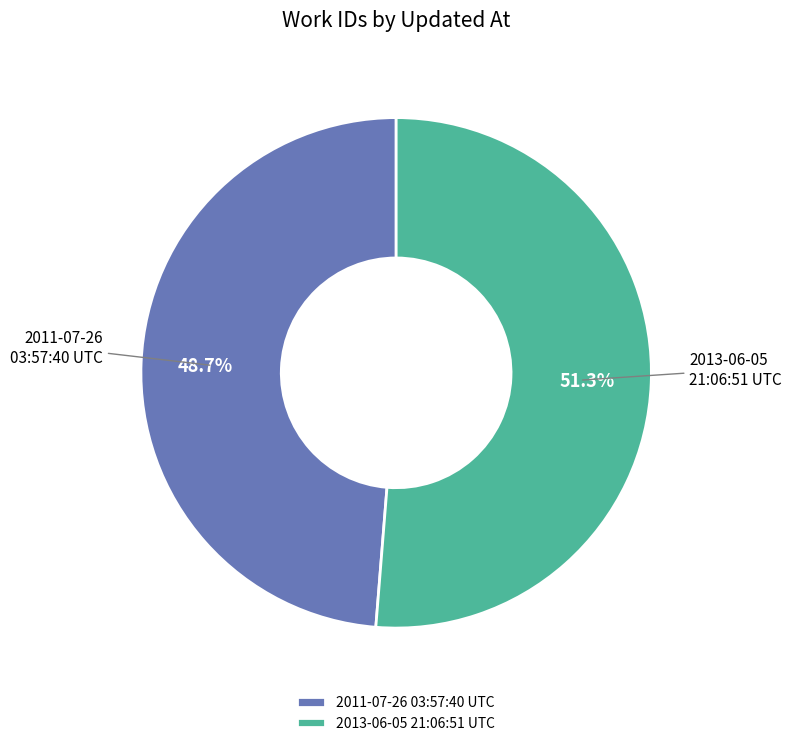

What is the ratio of the value at 2013-06-05 21:06:51 UTC to the value at 2011-07-26 03:57:40 UTC?

1.1